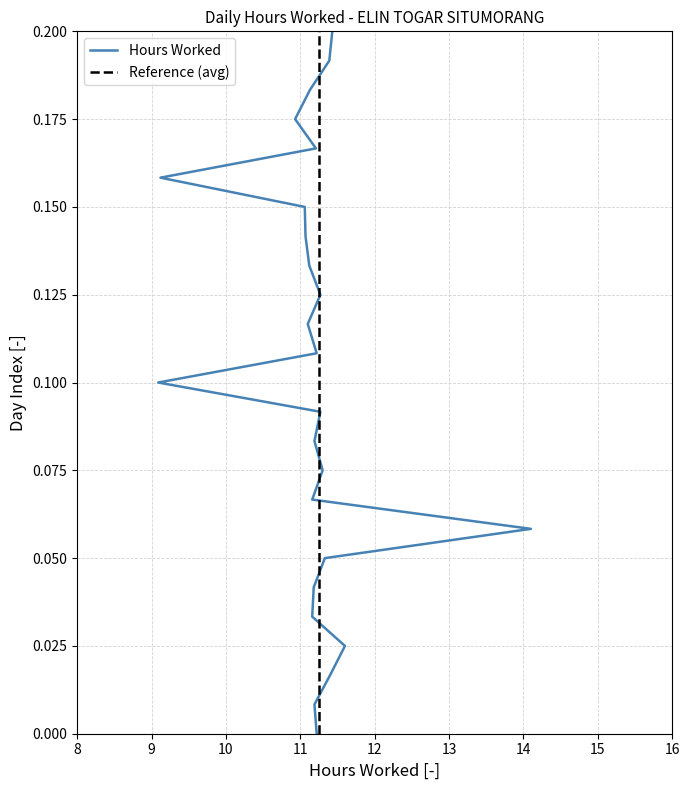

Between 15 and 10, which series saw the biggest shift?

Hours Worked